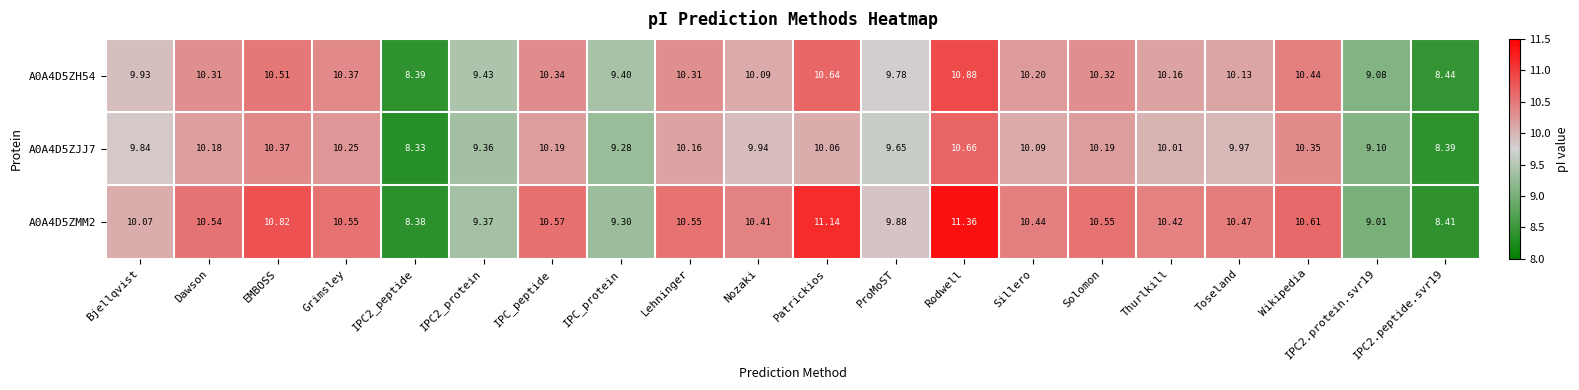

How many data points in A0A4D5ZMM2 are above 10?

14